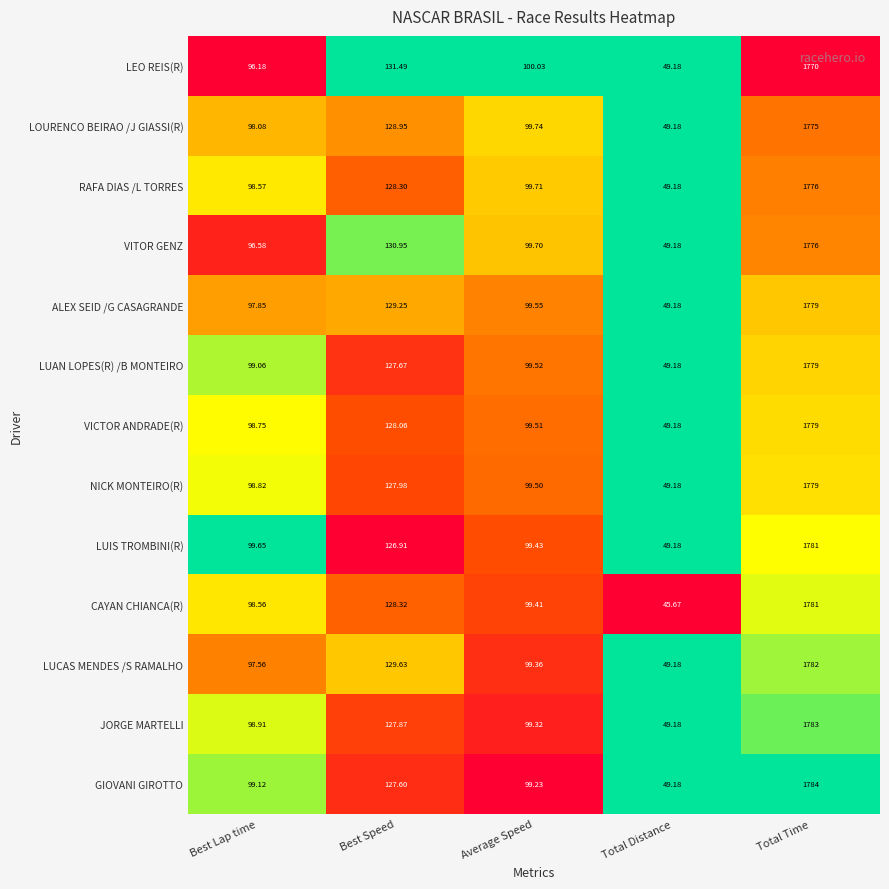

Which category has the highest value across all series?

Total Time